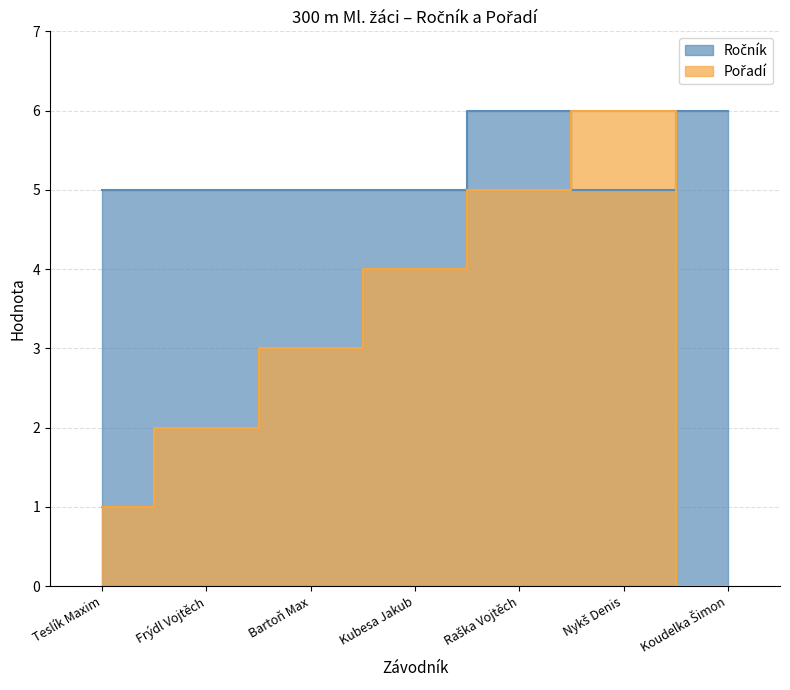

Read the Pořadí value at Bartoň Max.

3